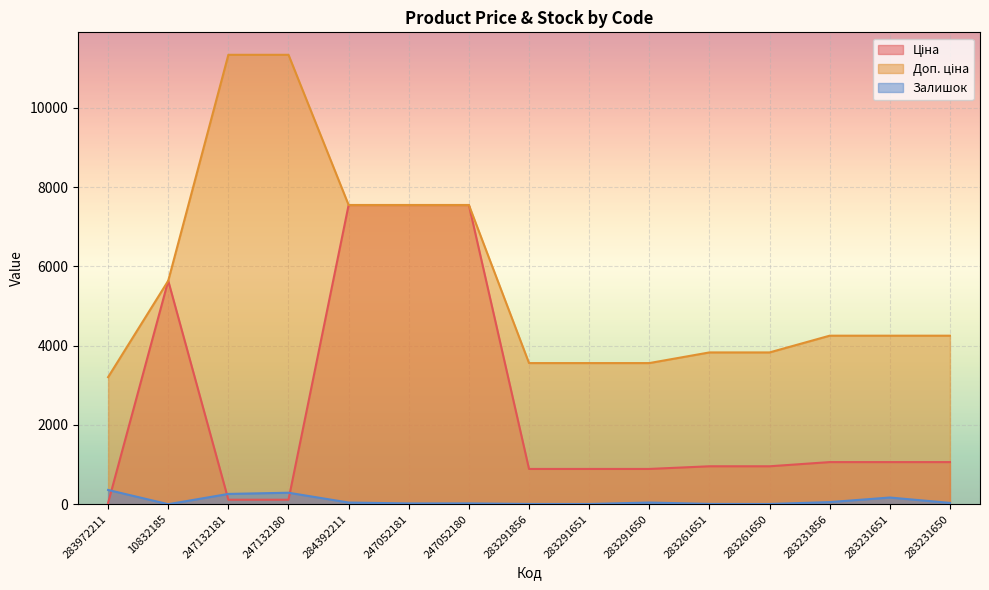

At 283231650, list the series in order from largest to smallest.

Доп. ціна, Ціна, Залишок